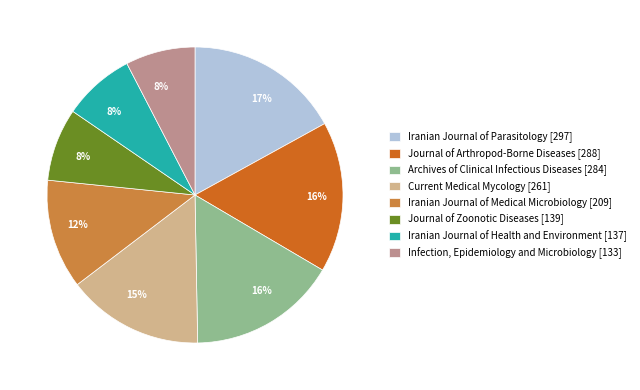

To the nearest percent, what is the difference between the Iranian Journal of Health and Environment [137] and Current Medical Mycology [261] slice percentages?

7%